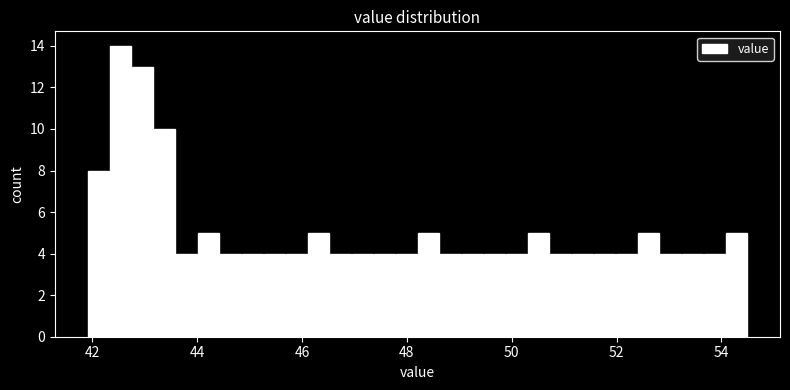

Around what value on the x-axis is the tallest bar? Give the approximate position of its centre, as read against the axis.

42.6